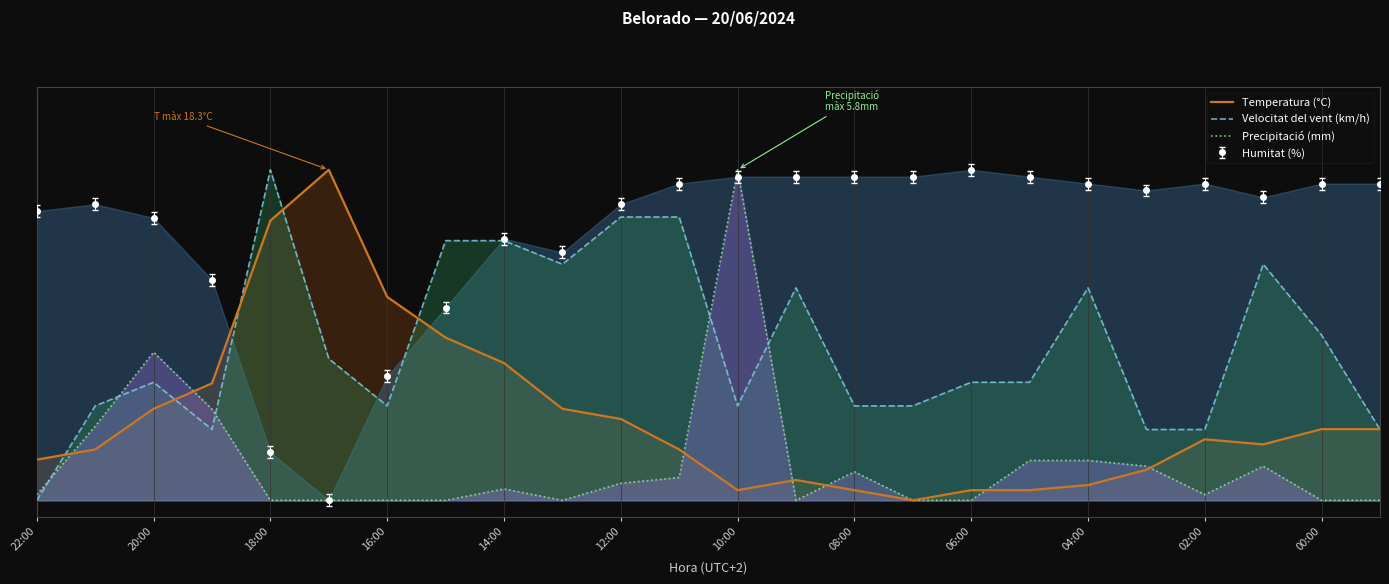

What are all the series names shown in the legend?

Temperatura (°C), Velocitat del vent (km/h), Precipitació (mm), Humitat (%)